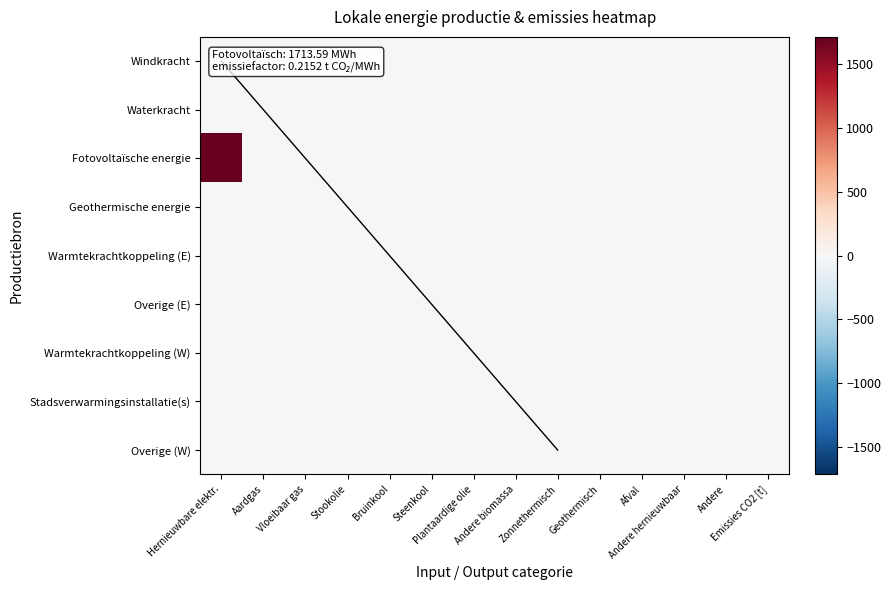

At Vloeibaar gas, list the series in order from smallest to largest.

Windkracht, Waterkracht, Fotovoltaïsche energie, Geothermische energie, Warmtekrachtkoppeling (E), Overige (E), Warmtekrachtkoppeling (W), Stadsverwarmingsinstallatie(s), Overige (W)